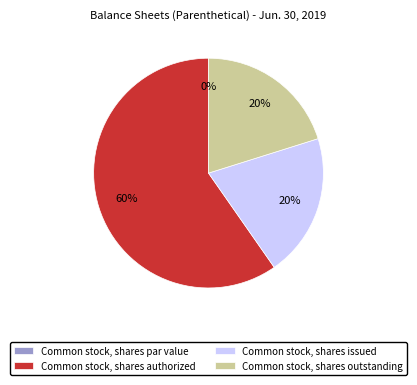

What percentage is the Common stock, shares authorized slice, to the nearest percent?

60%